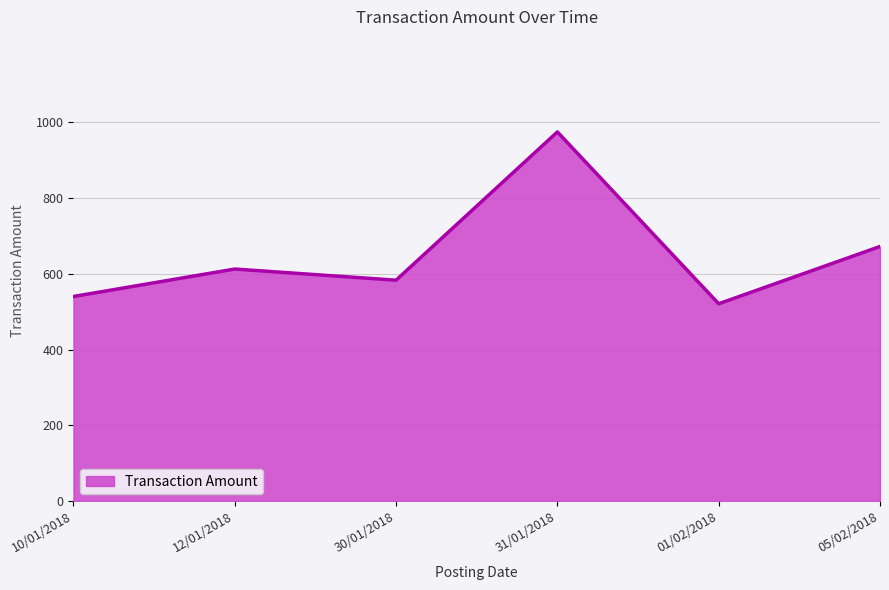

What is the difference between the second highest and minimum values?

151.2